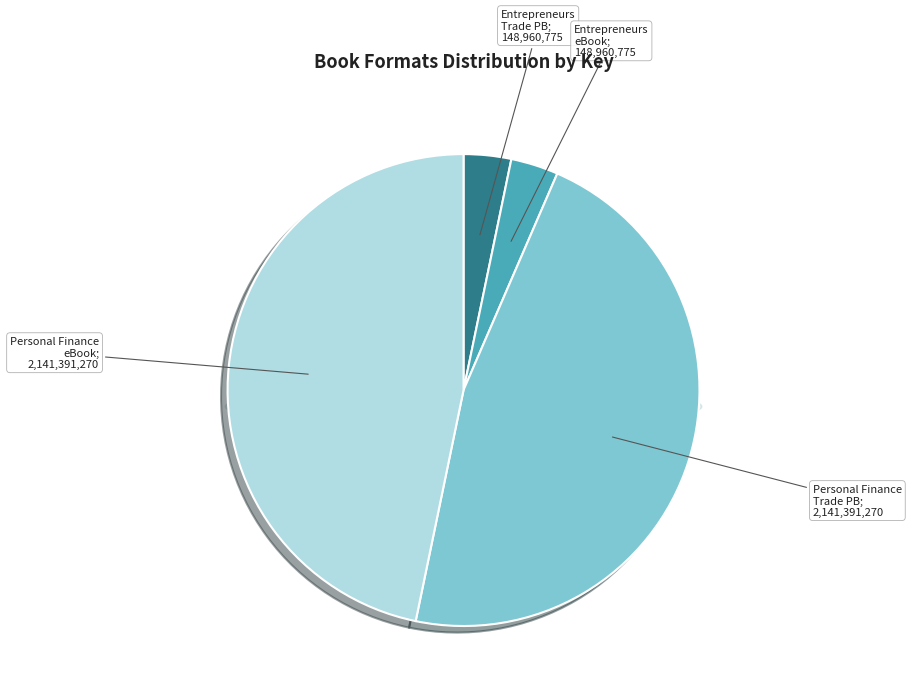

To the nearest percent, what is the average slice percentage?

25%